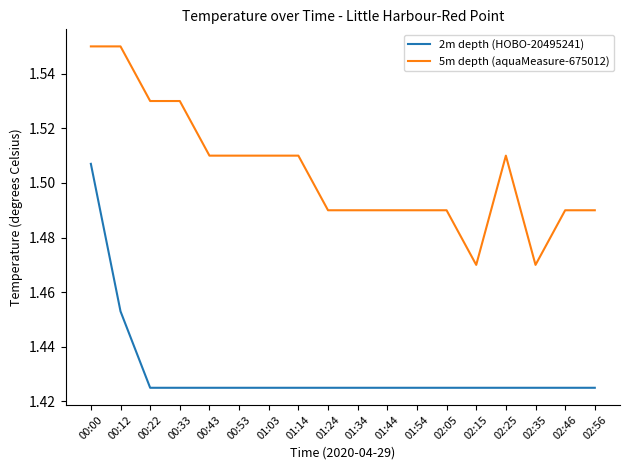

Which series has the widest spread of values?

2m depth (HOBO-20495241)